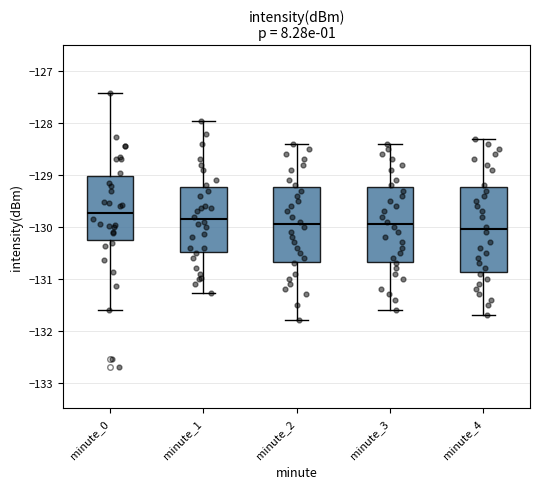

Which box is the tallest, from its lower edge to its upper edge?

minute_4